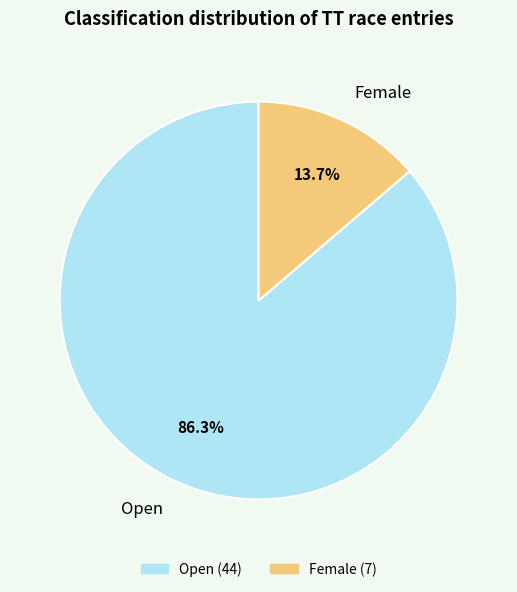

True or false: Open accounts for 75% of the total.

False